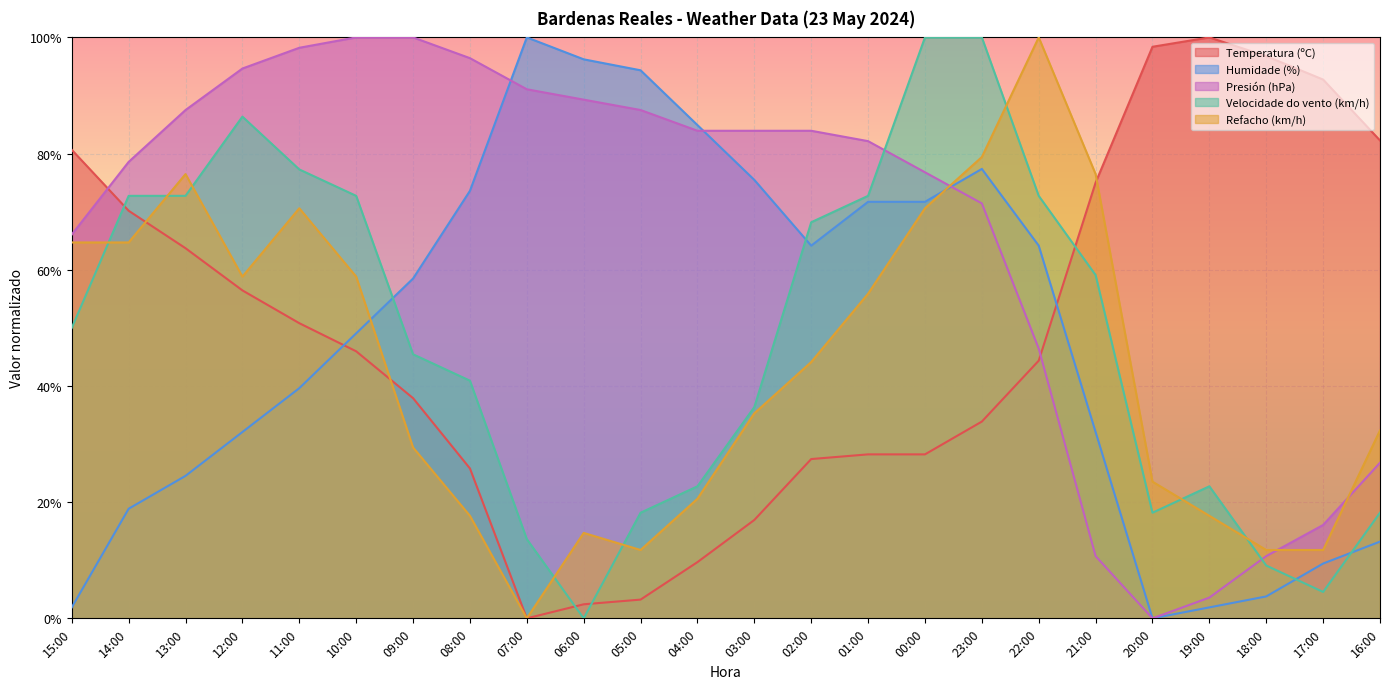

Where is Velocidade do vento (km/h) nearest to the value 50?

15:00